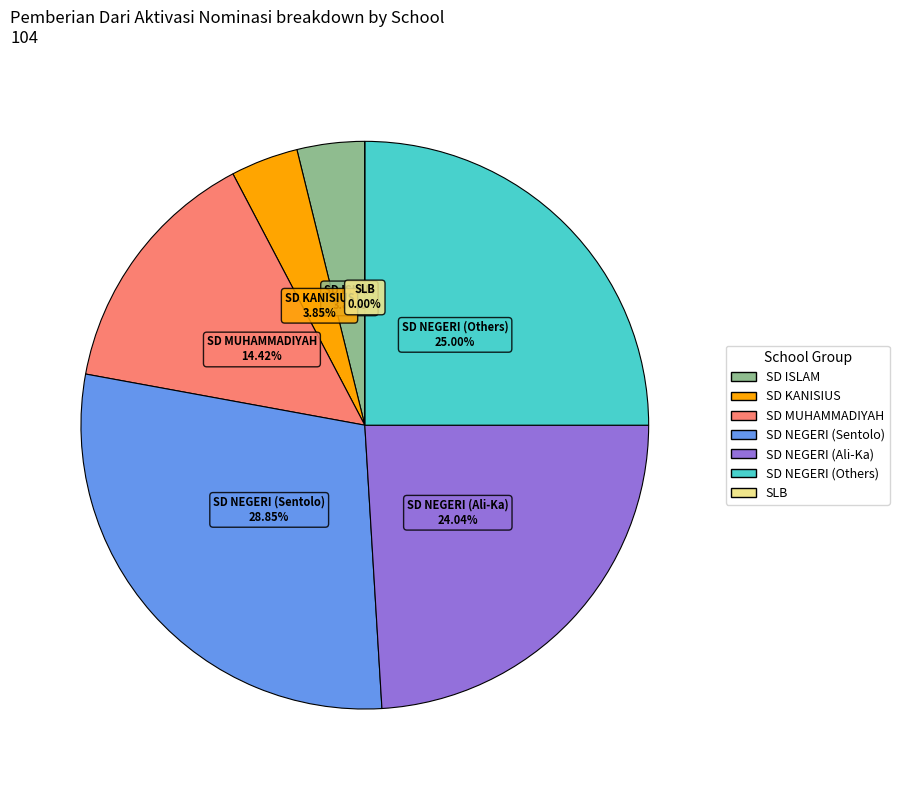

Does SD KANISIUS BONOHARJO represent more than half of the total?

No